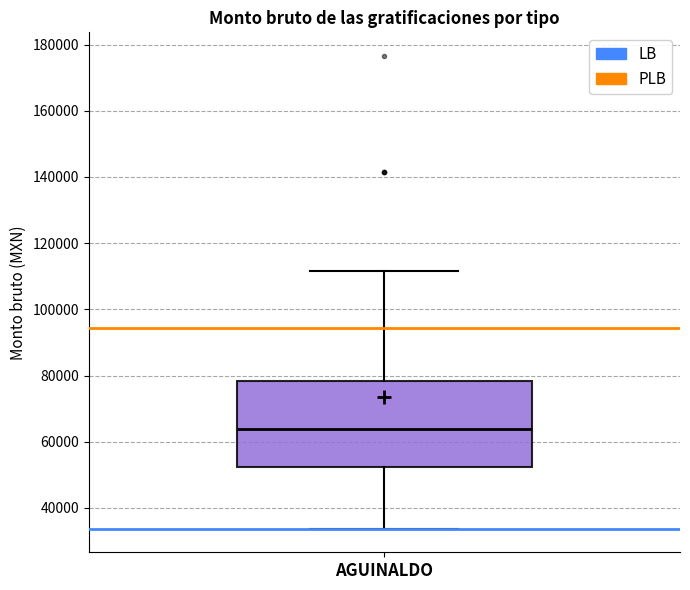

Where is the upper edge of the box for AGUINALDO on the y-axis? The values are not printed on the chart, so give them approximately, as read against the axis.

78000